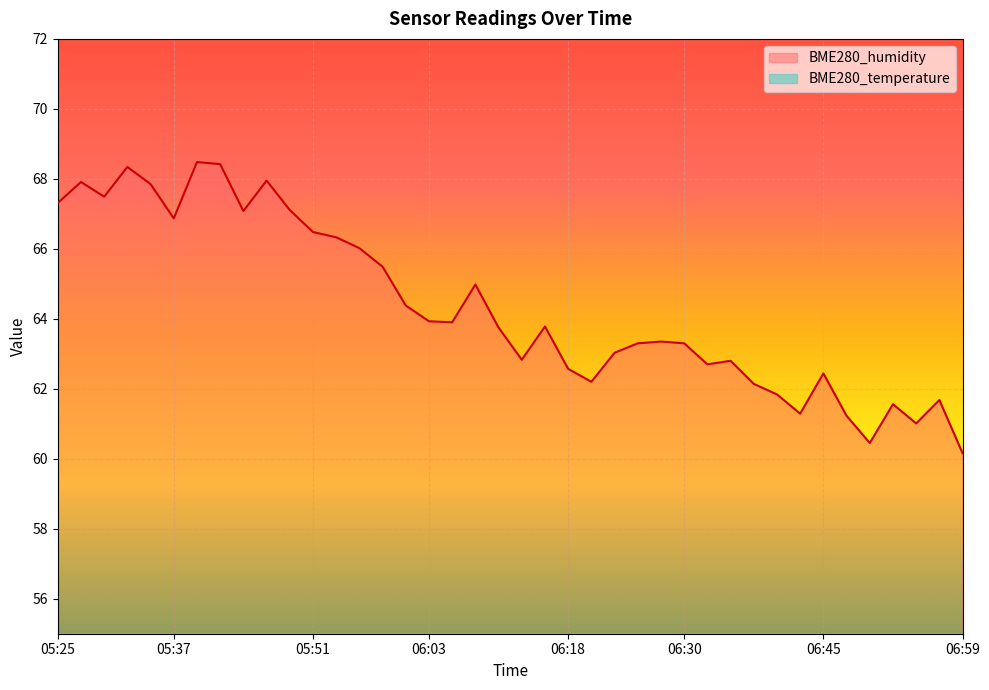

The value of BME280_temperature at 06:18 is 12.5. True or false?

False